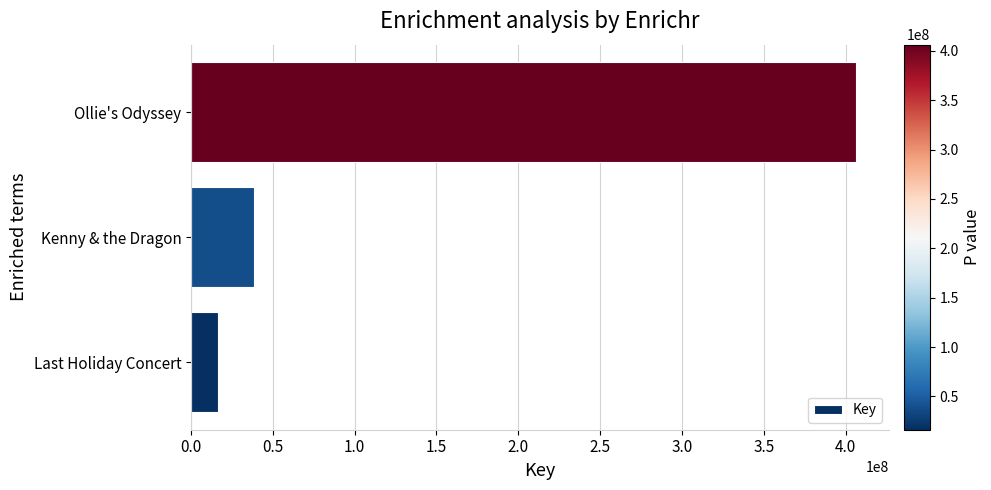

Where is the data nearest to the value 211275931?

Kenny & the Dragon